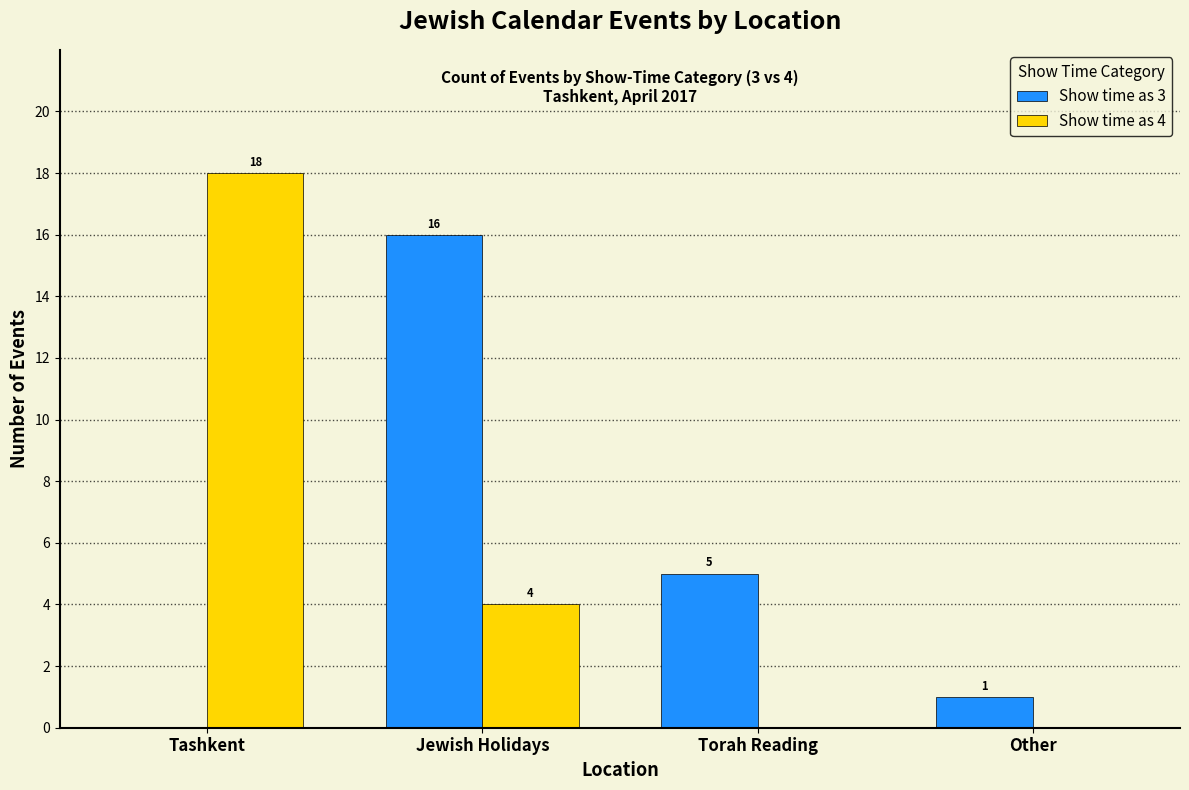

How many groups of bars are there?

4